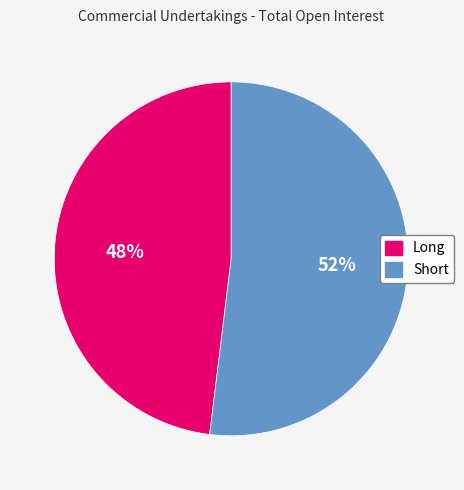

How many segments does this pie chart have?

2